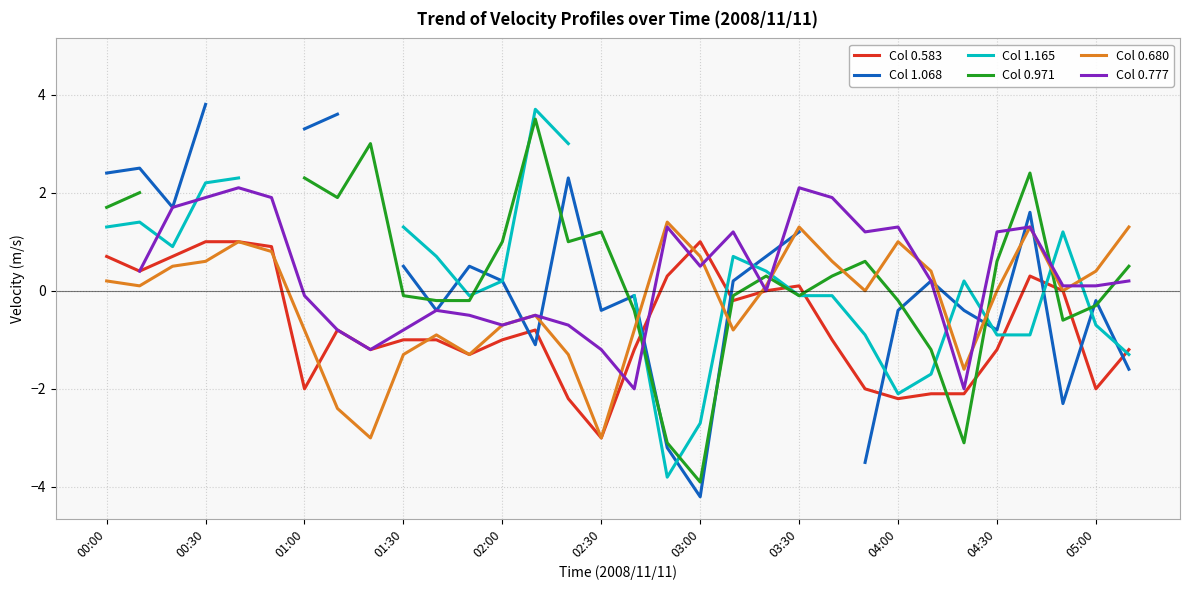

How many lines are shown in the chart?

6